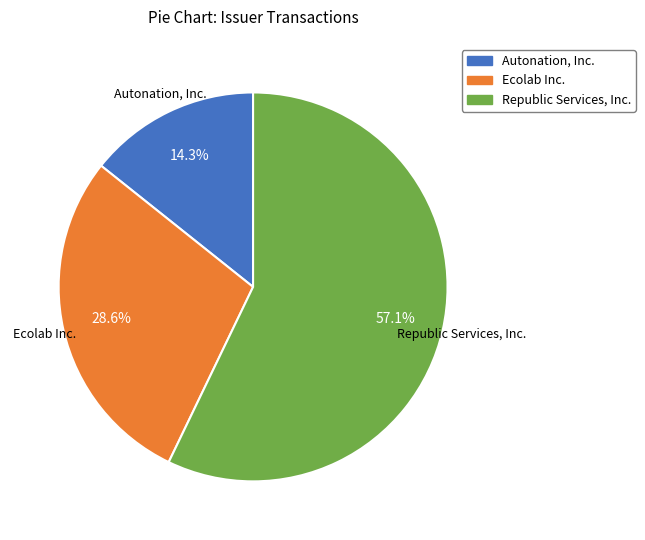

To the nearest percent, what percentage of the pie is Republic Services, Inc.?

57%